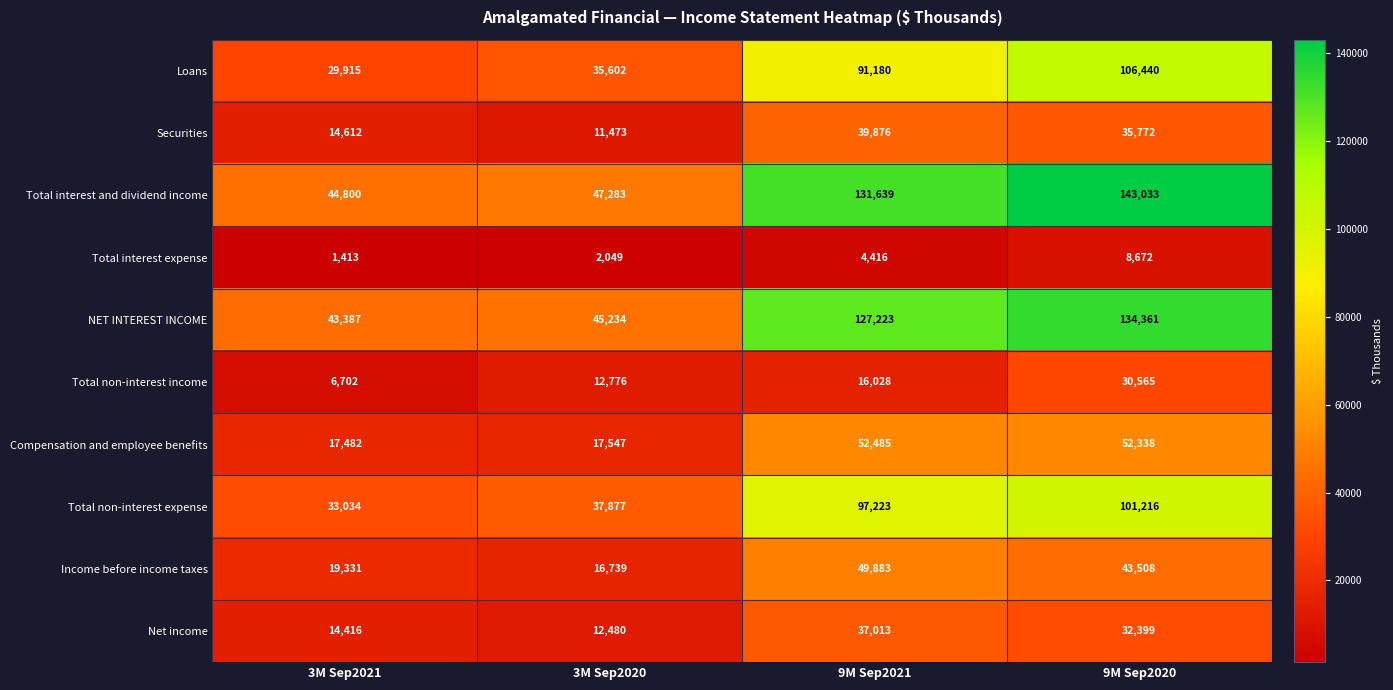

What is the total value across all series at 9M Sep2020?

688304